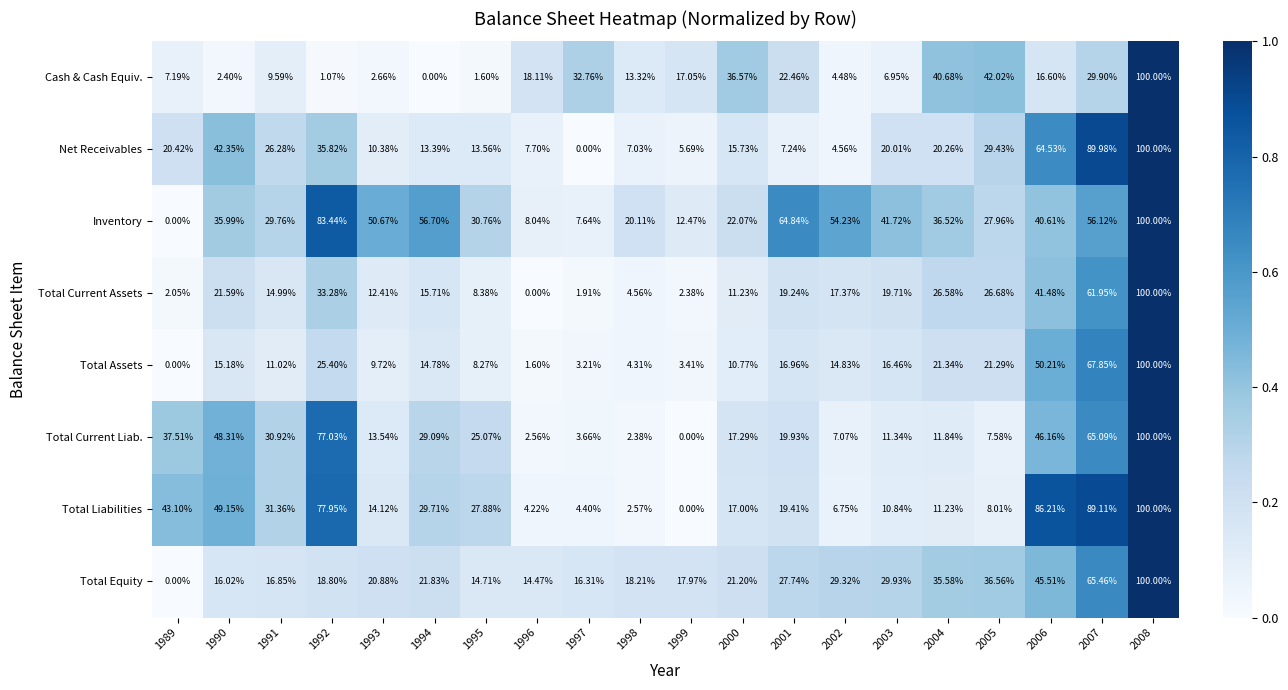

Rank the series at 1997 from highest to lowest value.

Cash & Cash Equiv., Total Equity, Inventory, Total Liabilities, Total Current Liab., Total Assets, Total Current Assets, Net Receivables